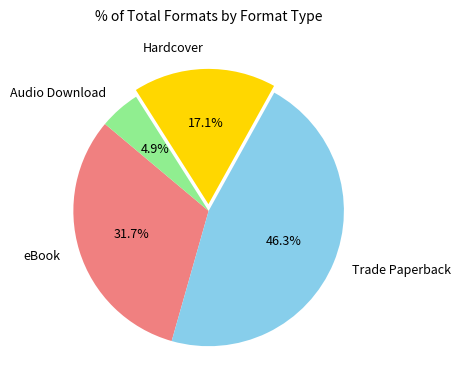

Is there a majority slice in this chart?

No